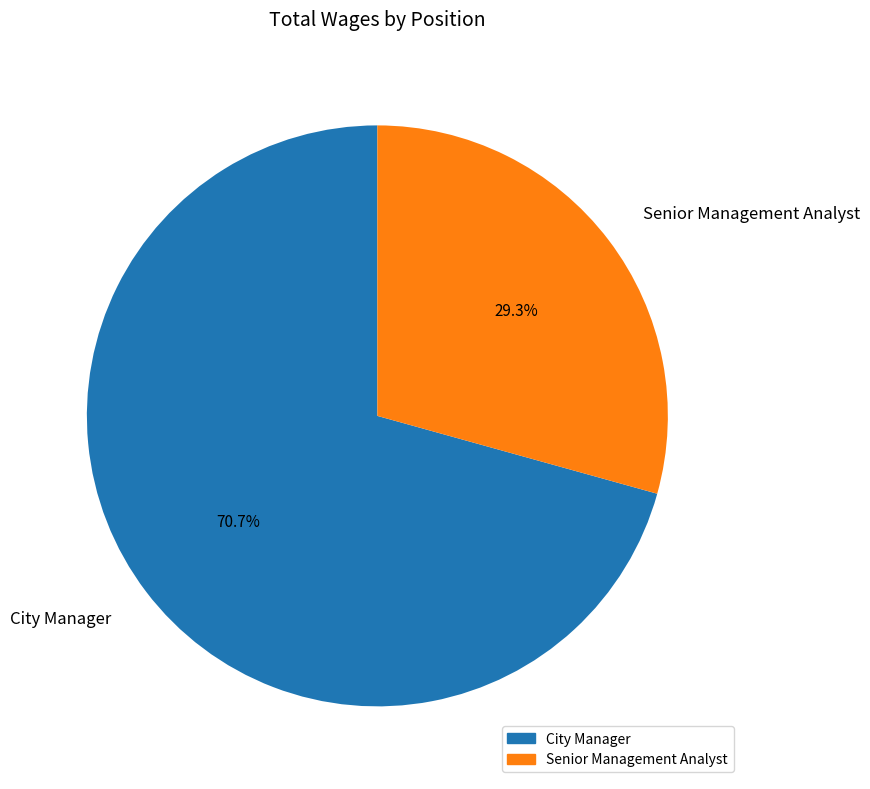

To the nearest percent, what percentage of the pie is Senior Management Analyst?

29%